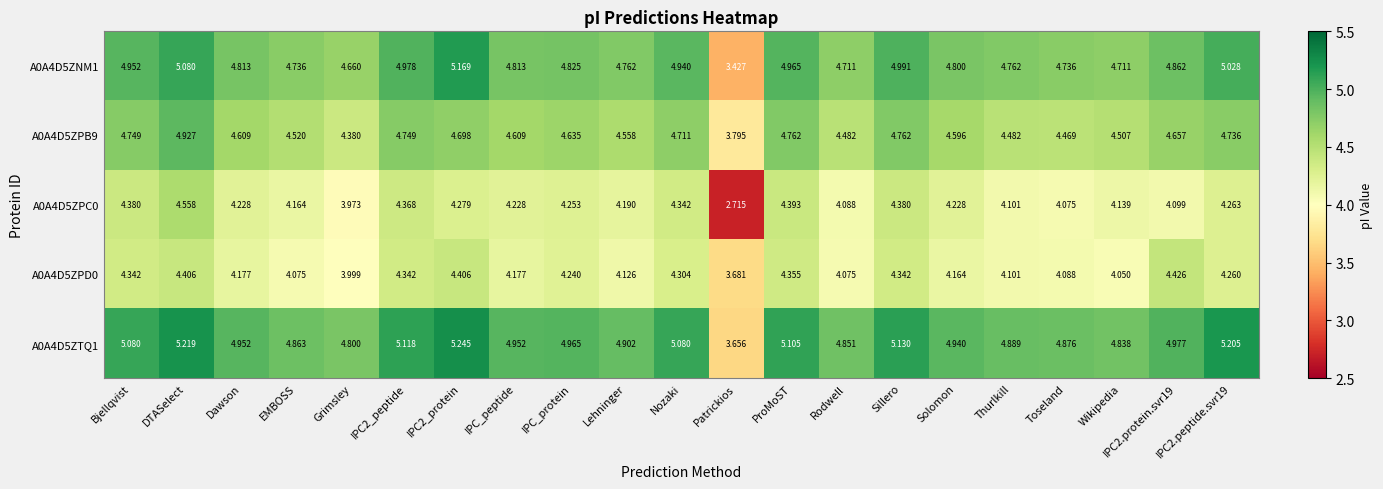

At which label does A0A4D5ZPC0 reach its peak?

DTASelect